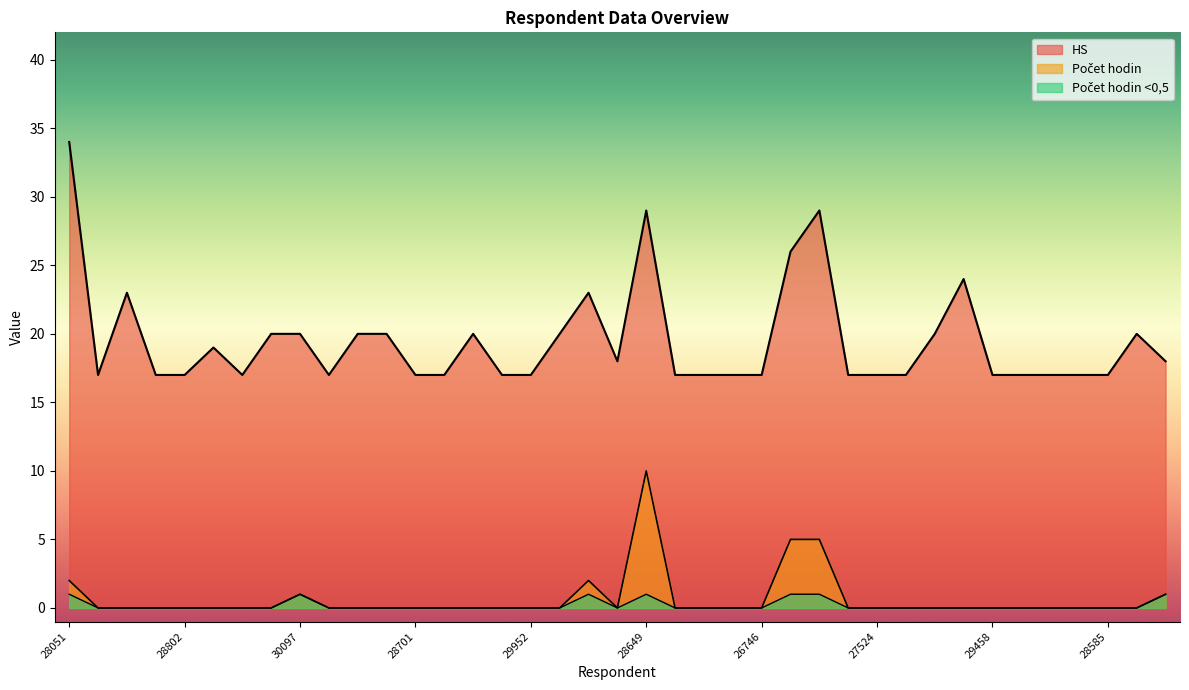

At 28013, list the series in order from smallest to largest.

Počet hodin, Počet hodin <0,5, HS